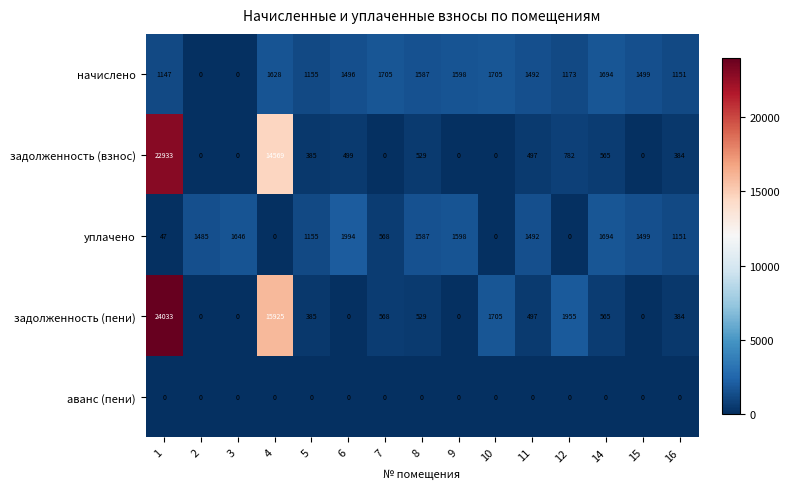

What is the sum of the начислено values at 9 and 11?

3090